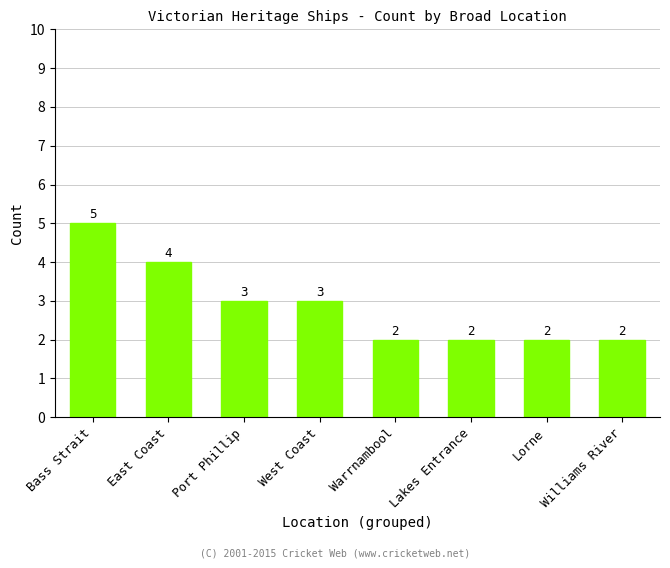

At which label does the data first exceed 3?

Bass Strait